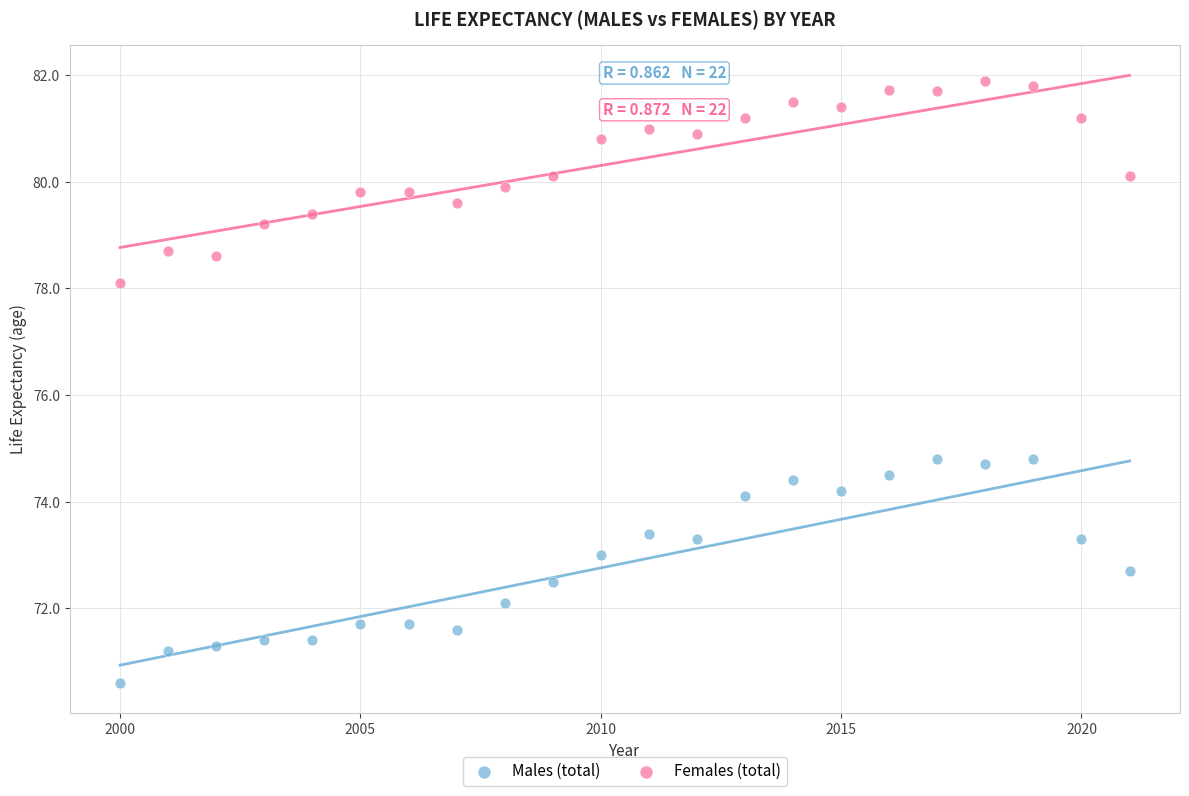

Across all data points, what is the range of Y values (max minus min)?

11.3